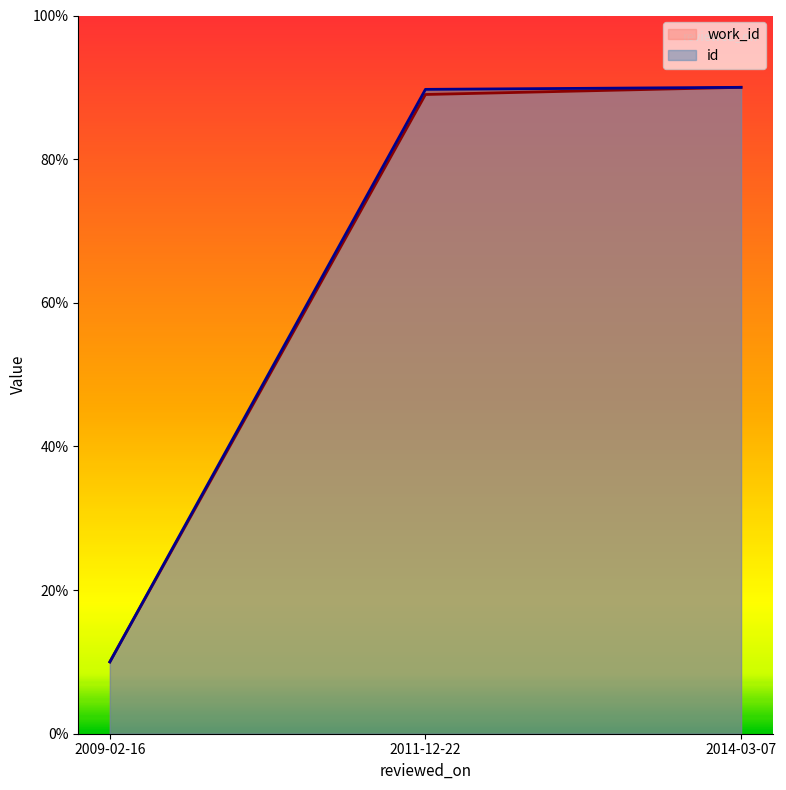

Does the chart display data point markers on the line(s)?

No